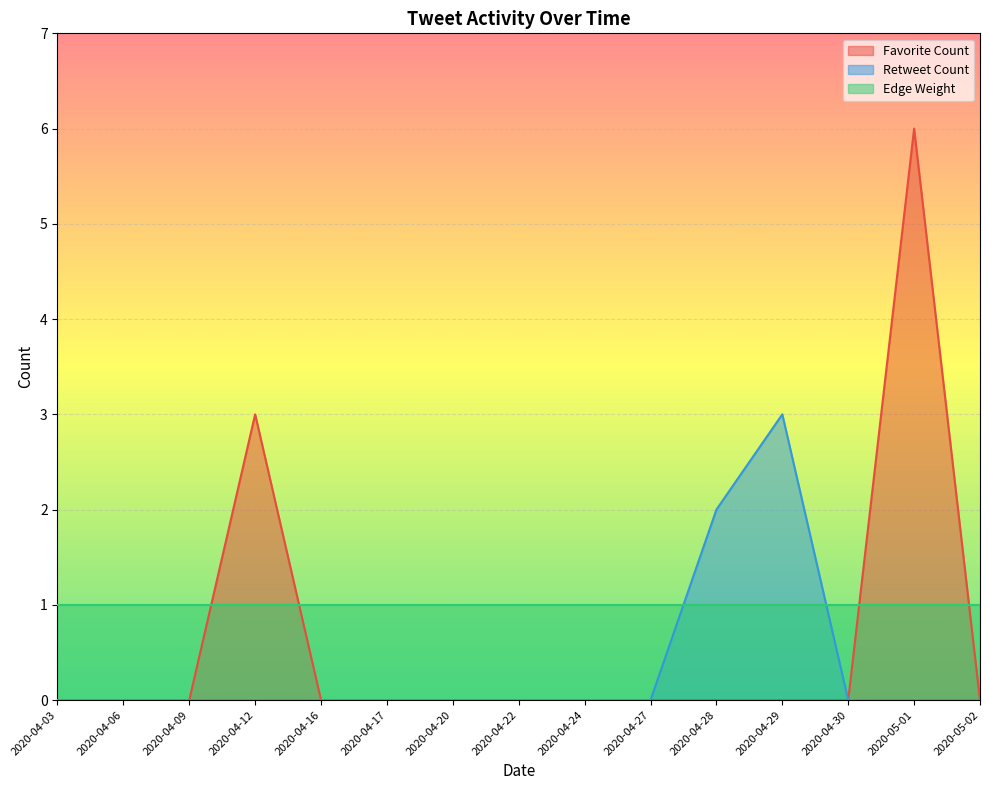

How many values in the Favorite Count series exceed 0?

2